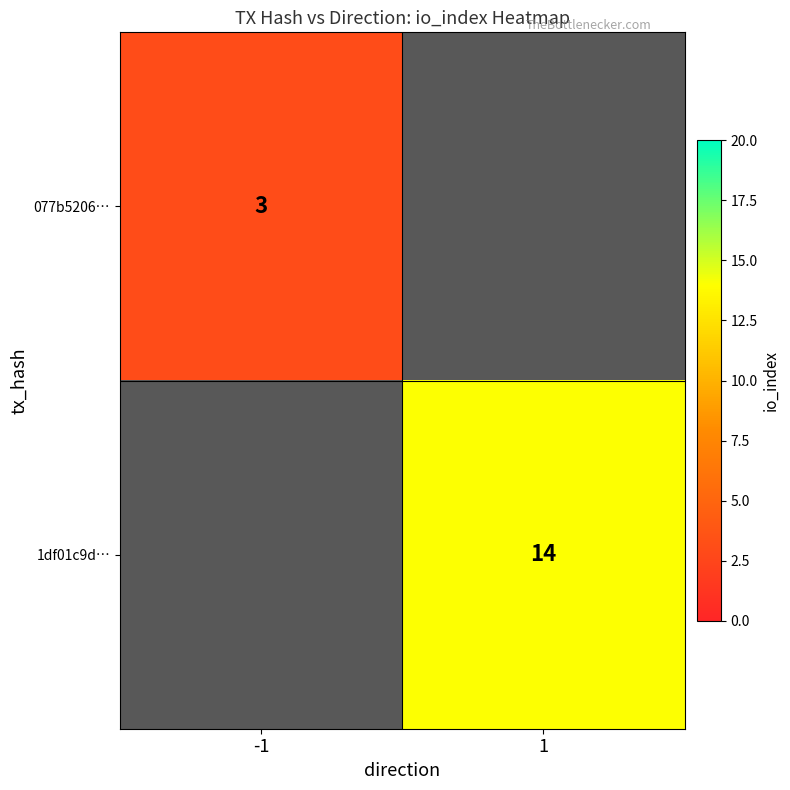

Is it true that 1df01c9d… equals 14 at 1?

True